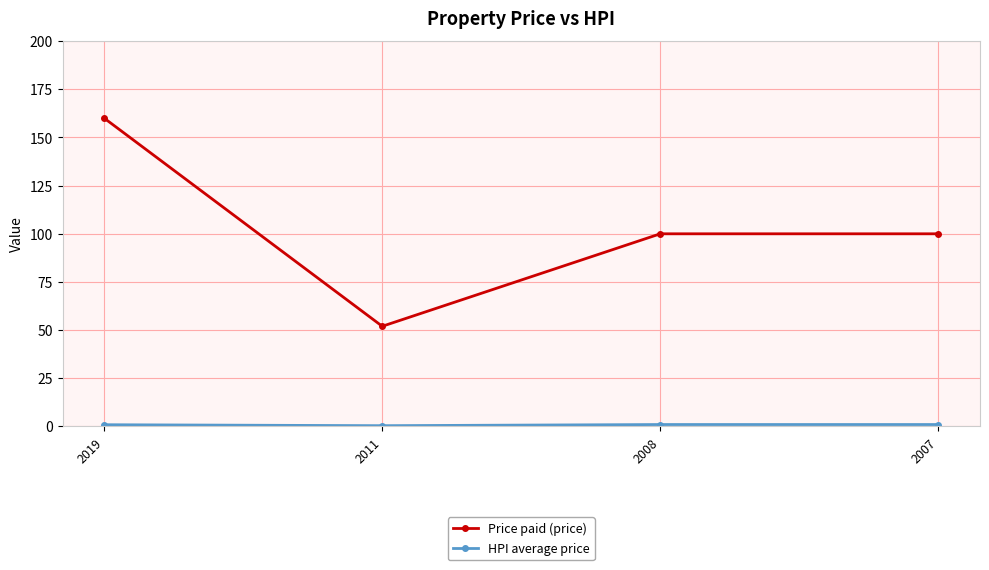

At which category is the sum across all series the highest?

2019